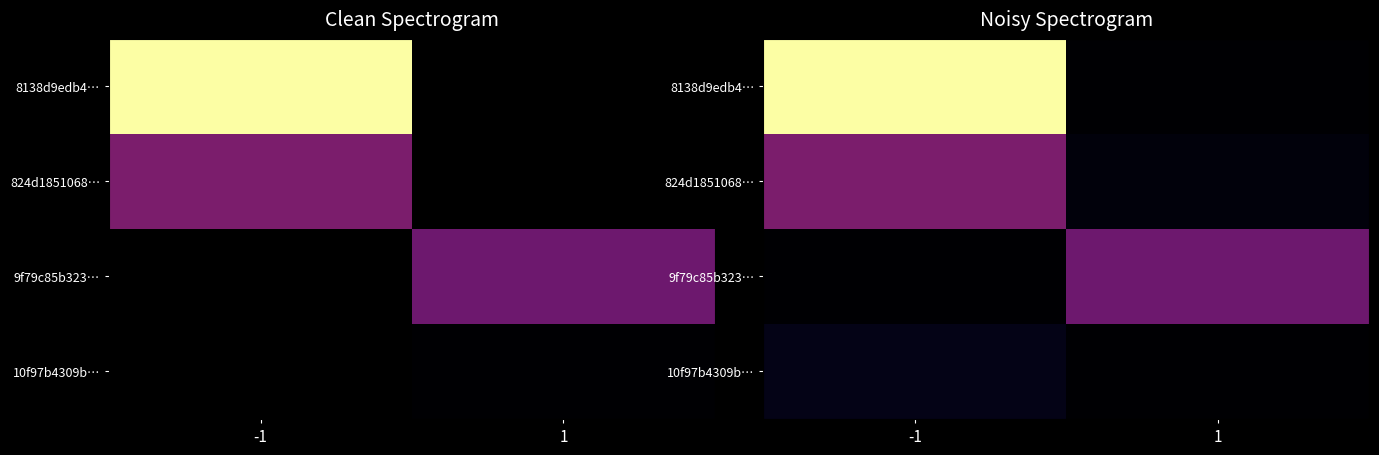

Is it true that 8138d9edb4… equals 1642859744.0 at -1?

True